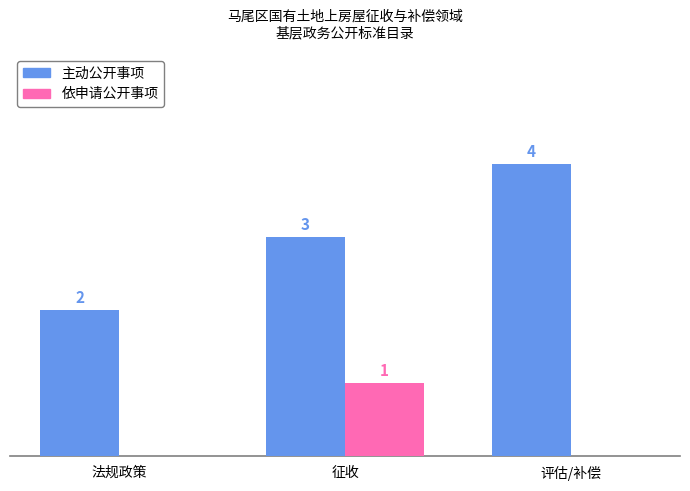

Is the value of 依申请公开事项 at 法规政策 greater than the value of 主动公开事项 at 评估/补偿?

No